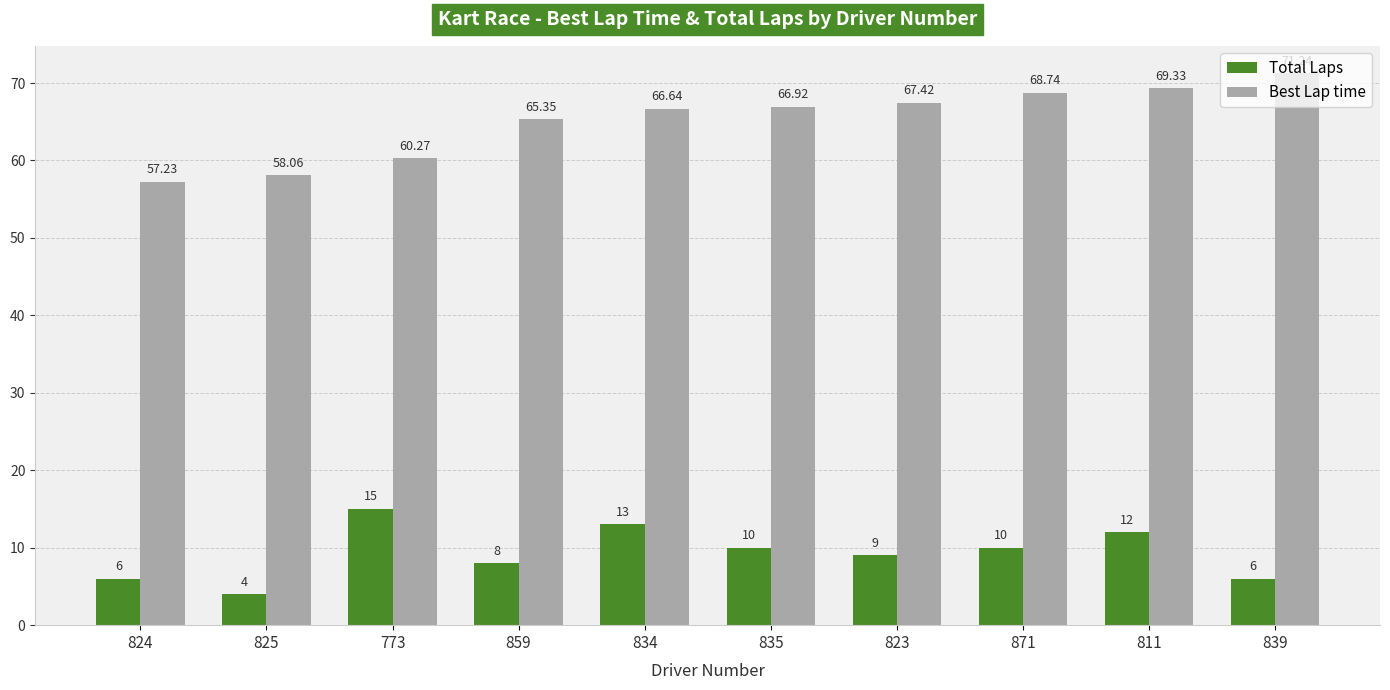

Count the number of data series in this chart.

2